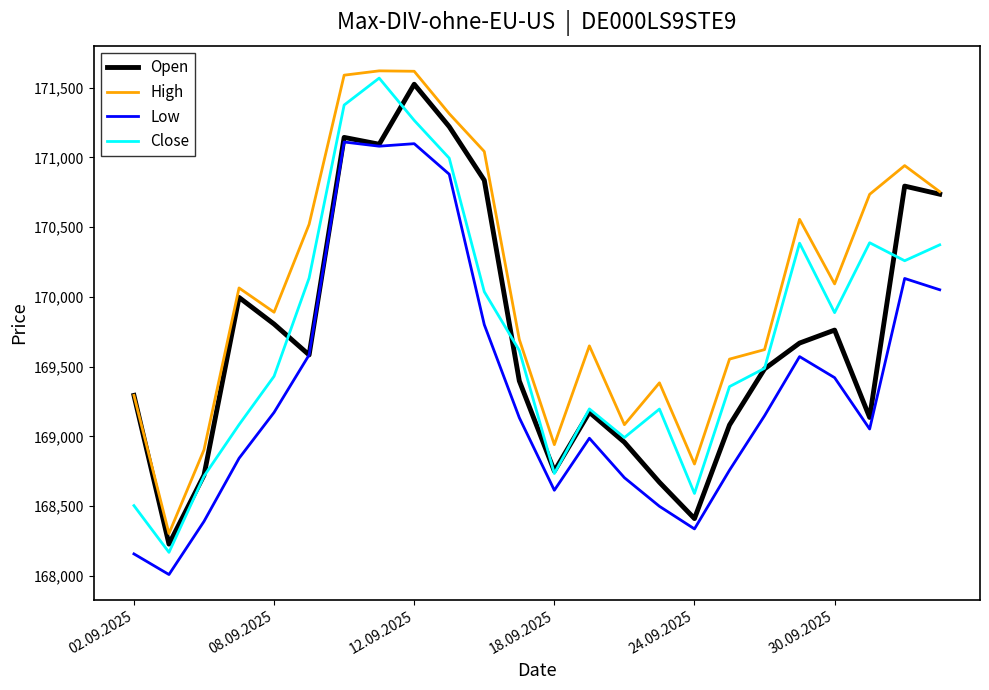

List the series in order of their peak value, lowest first.

Low, Open, Close, High